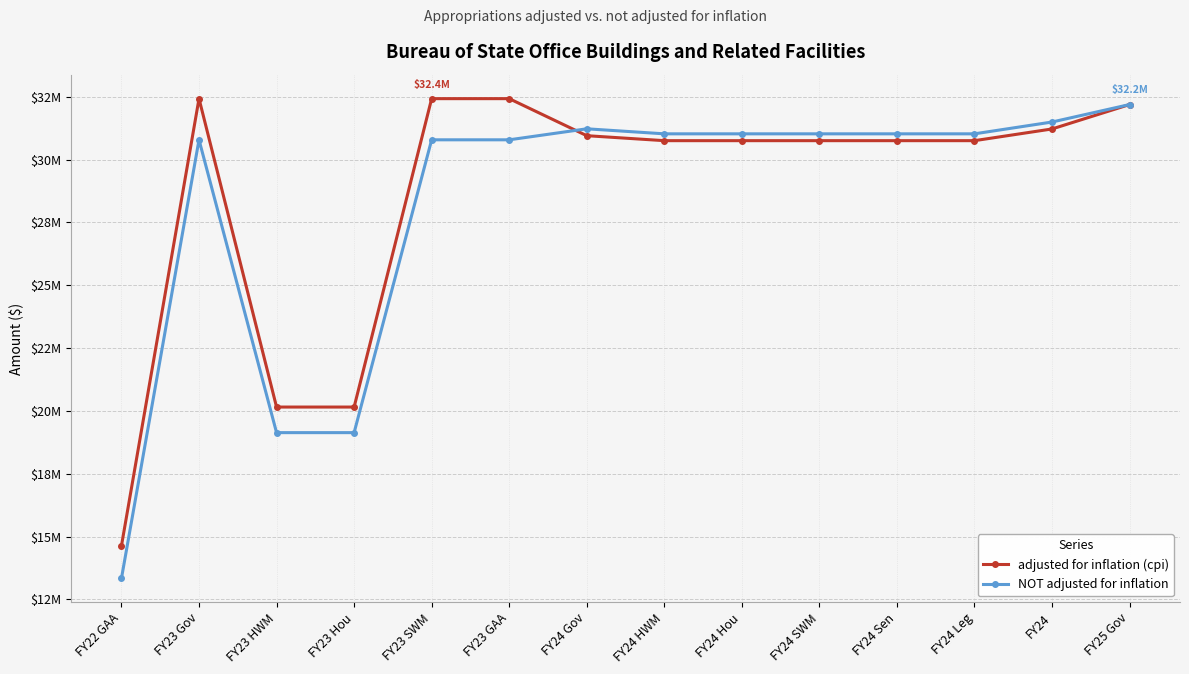

Is this an area chart (filled region under the line)?

No